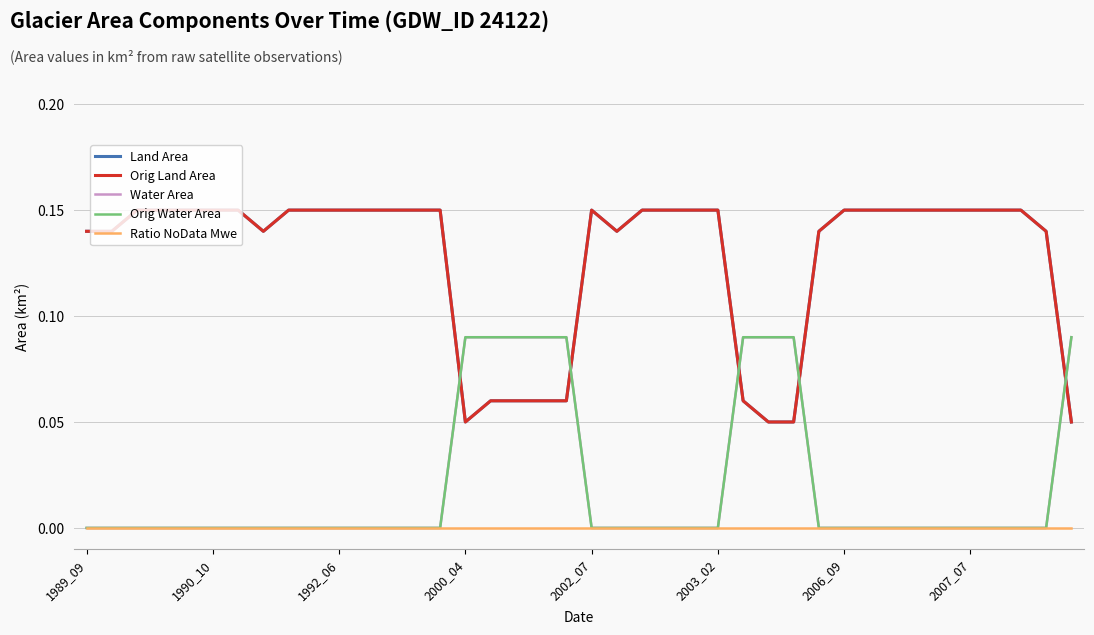

Does the chart display data point markers on the line(s)?

No